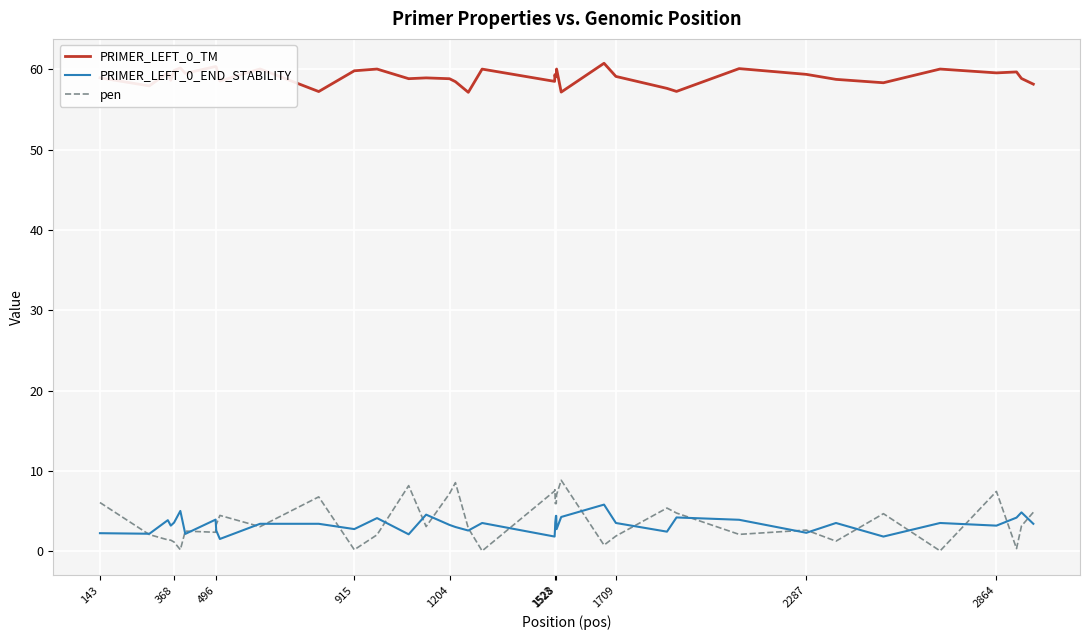

True or false: PRIMER_LEFT_0_TM and PRIMER_LEFT_0_END_STABILITY cross at least once.

False